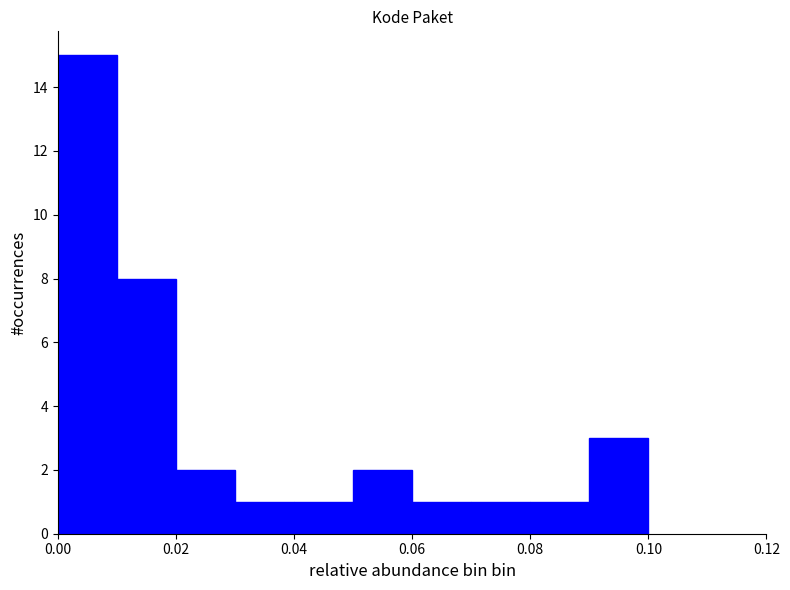

Reading left to right, list every bar in this chart as the range it spans on the x-axis followed by its height. The values are not printed on the chart, so give them approximately, as read against the axis.

0.00 to 0.01: 15
0.01 to 0.02: 8
0.02 to 0.03: 2
0.03 to 0.04: 1
0.04 to 0.05: 1
0.05 to 0.06: 2
0.06 to 0.07: 1
0.07 to 0.08: 1
0.08 to 0.09: 1
0.09 to 0.10: 3